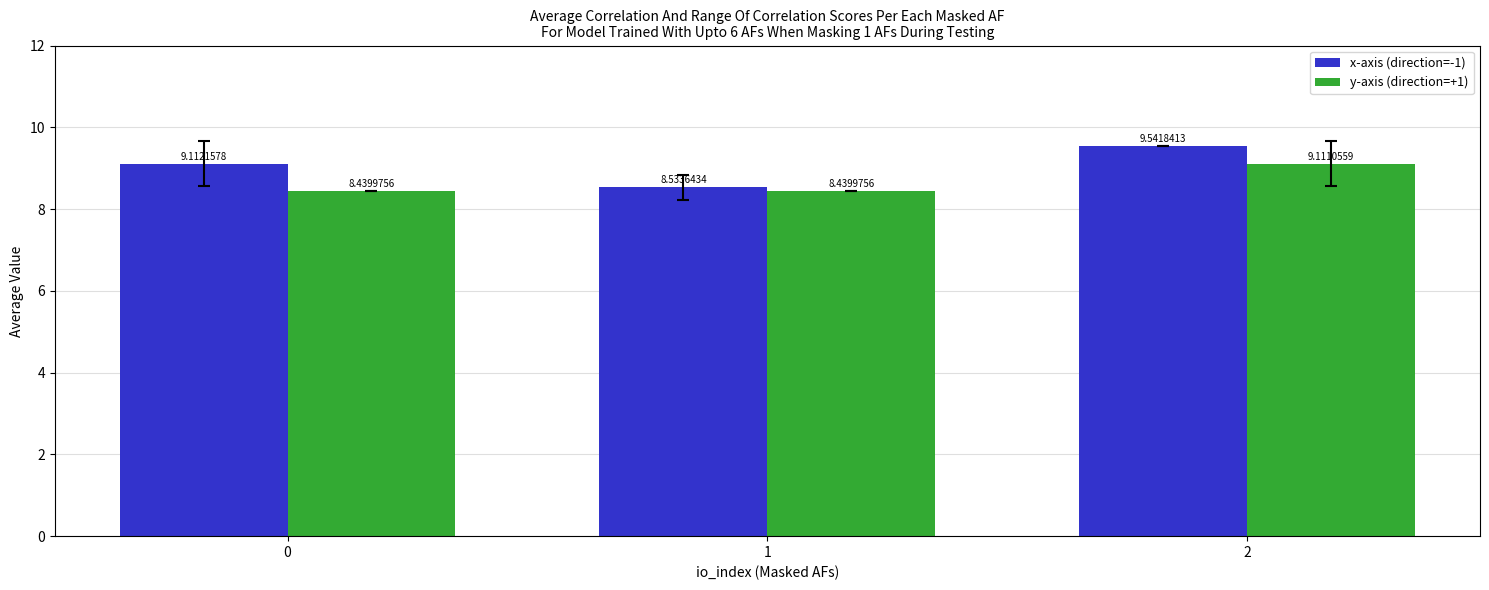

Does the chart contain stacked bars?

No